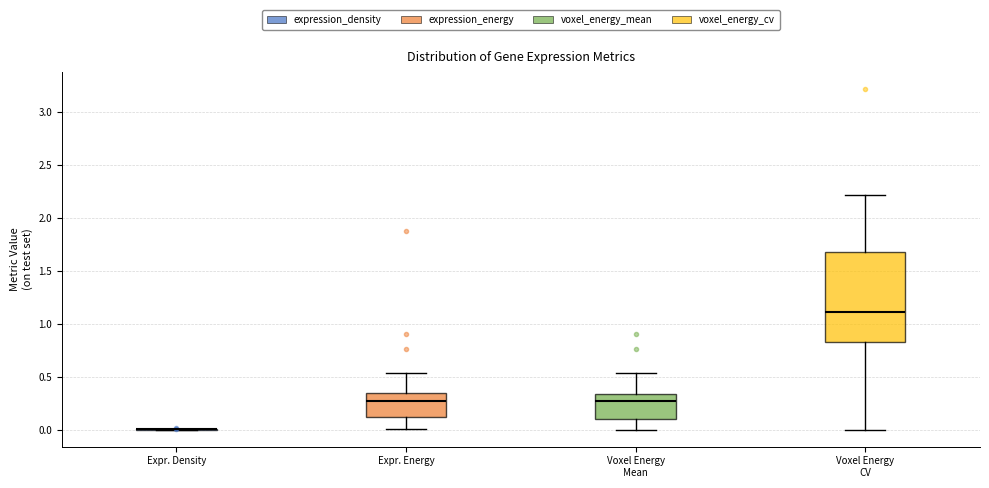

Comparing the boxes themselves (not the whiskers), which one is the tallest?

Voxel Energy CV